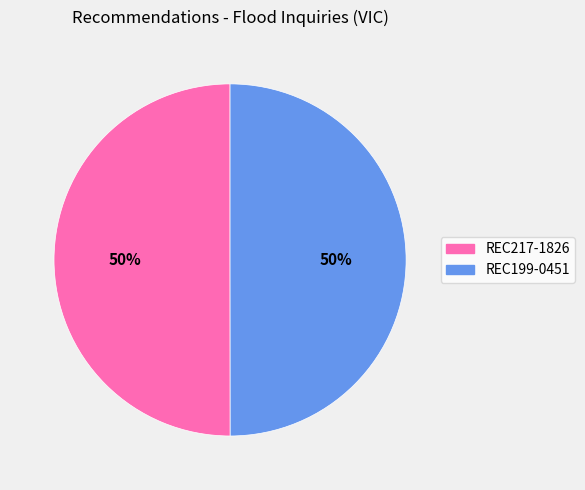

To the nearest percent, what percentage of the pie is REC199-0451?

50%